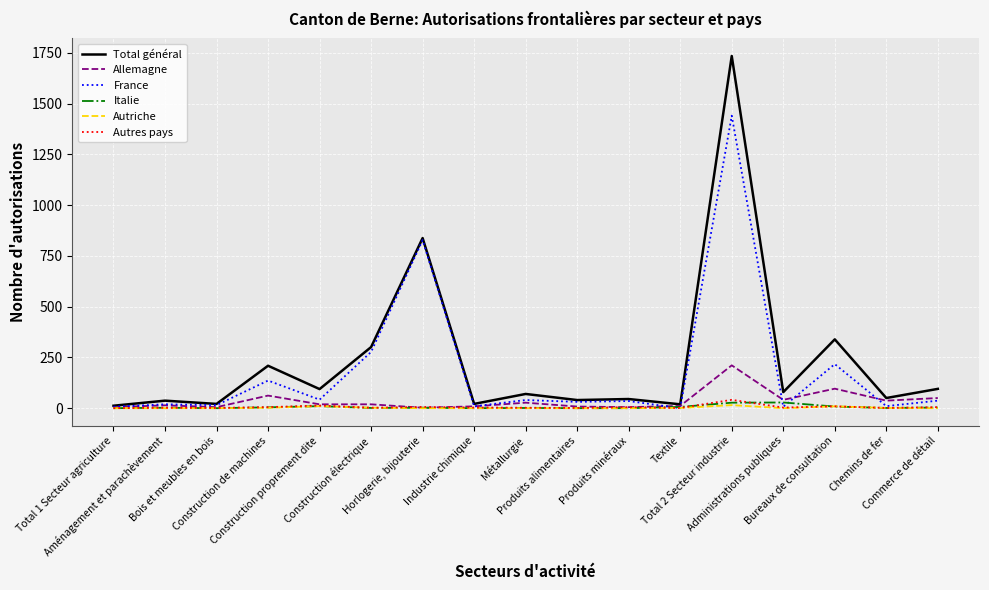

Which series has the largest range (max minus min)?

Total général